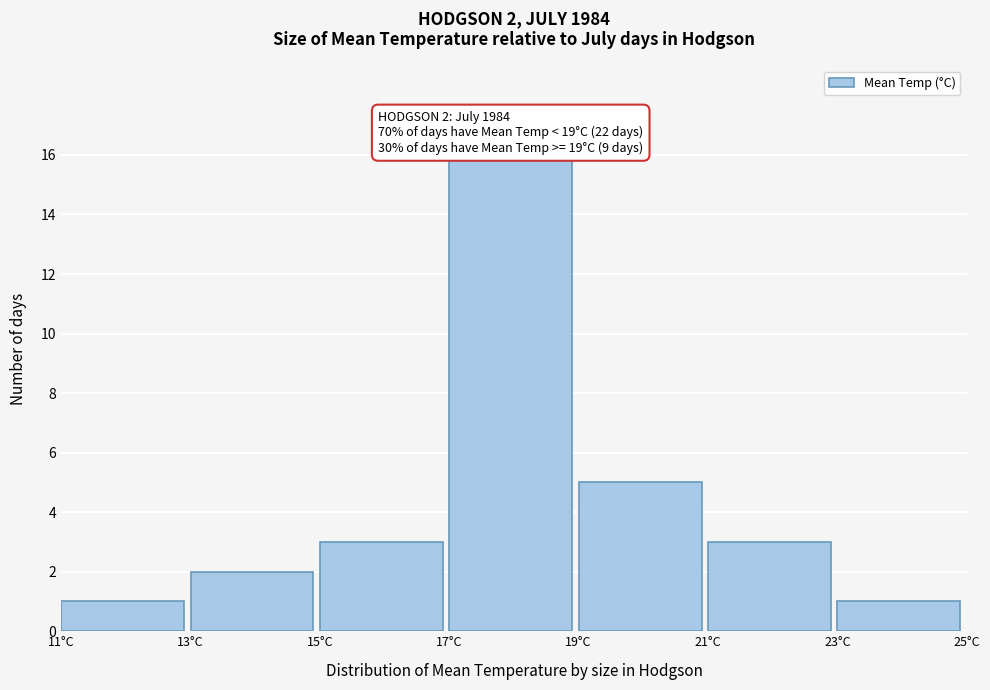

Over which range of the x-axis is the bar tallest?

17 to 19